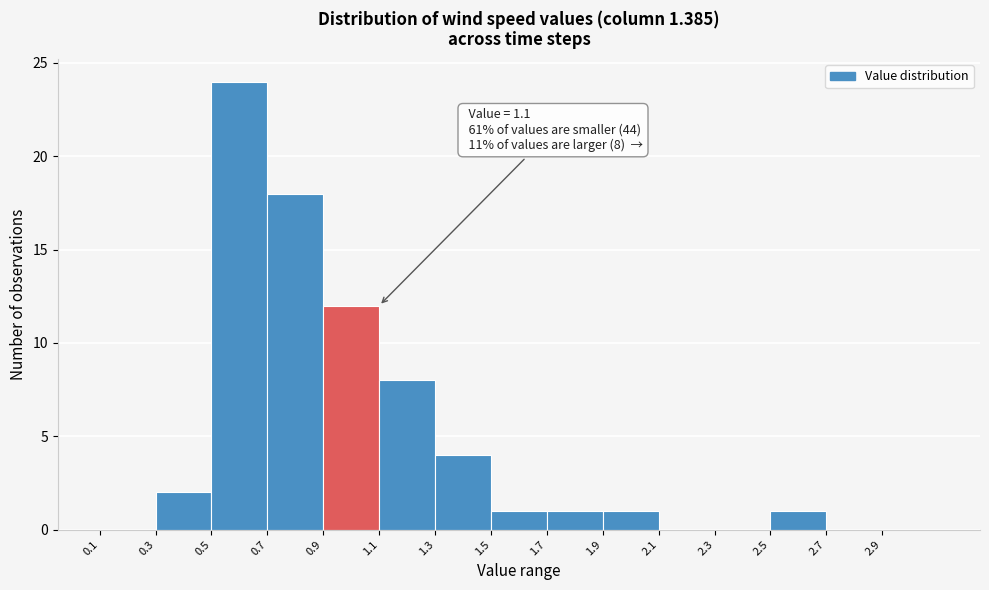

Which range on the x-axis has the tallest bar?

0.5 to 0.7